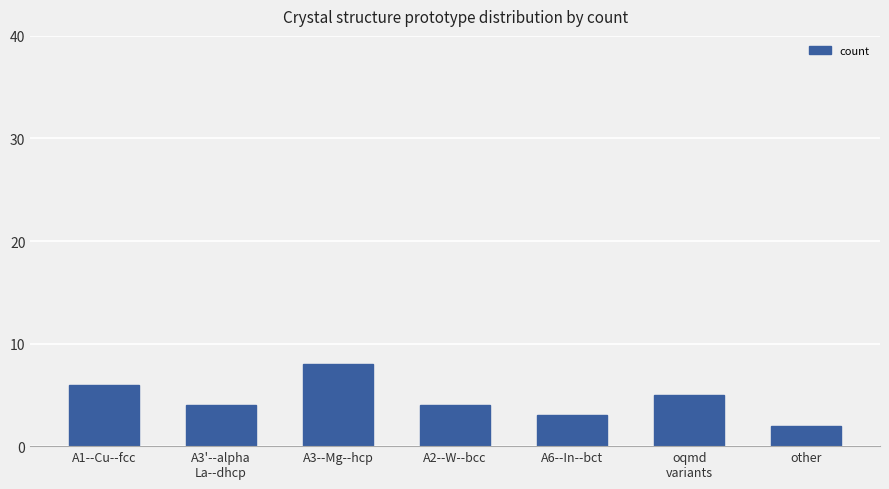

What value does the data have at A2--W--bcc?

4